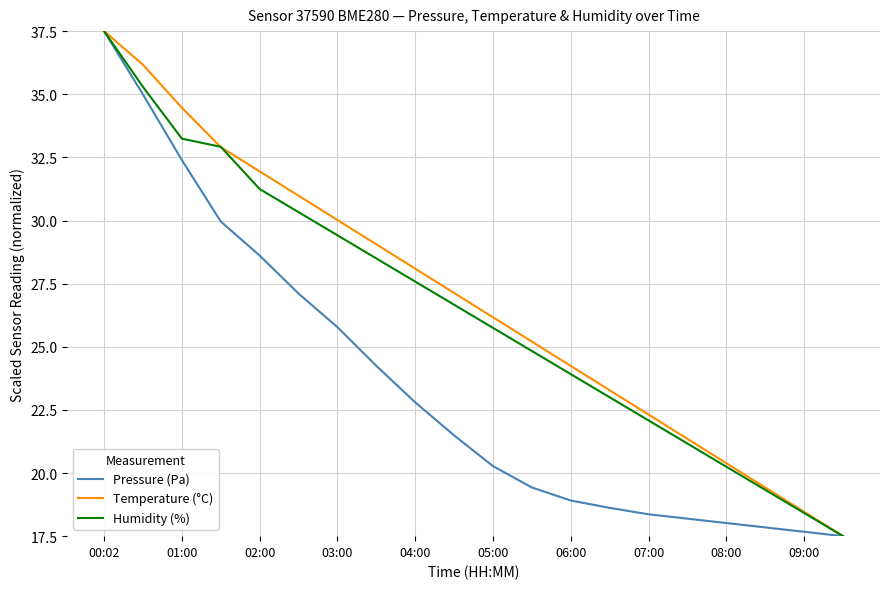

What is the sum of all Temperature (°C) values?

536.6